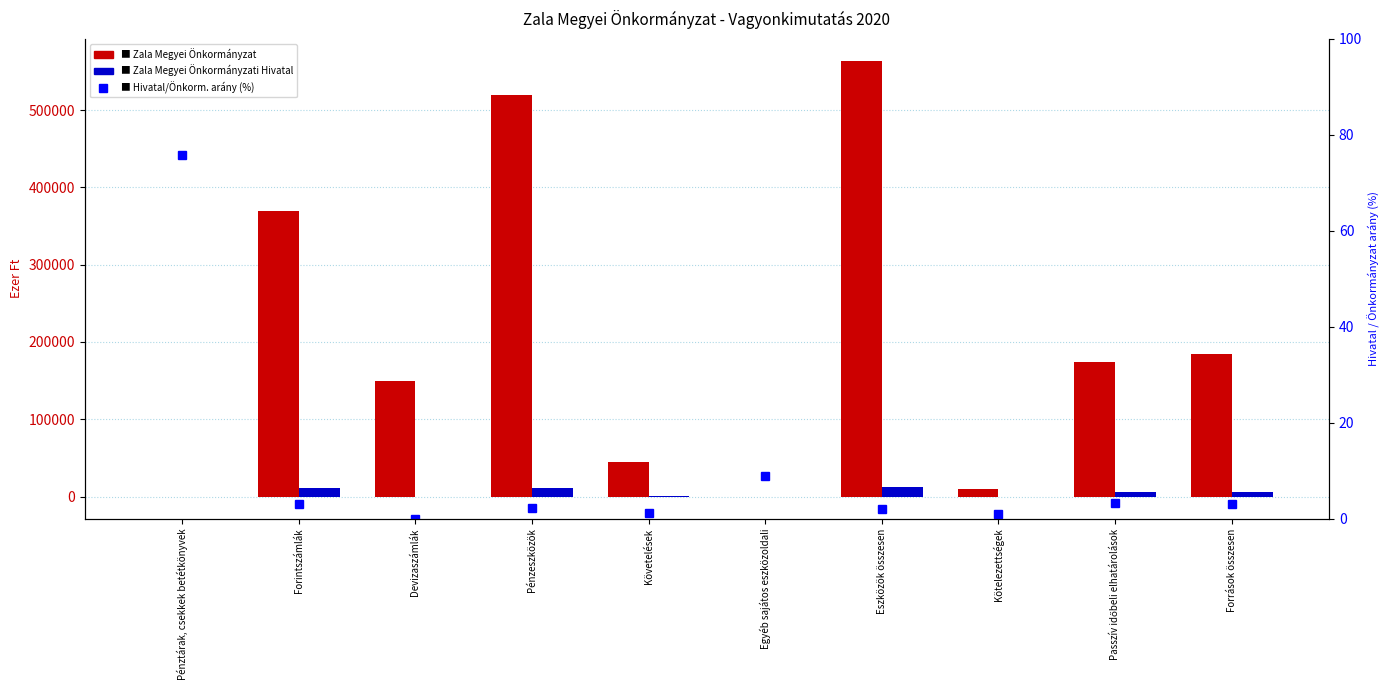

At which category is the sum across all series the highest?

Eszközök összesen